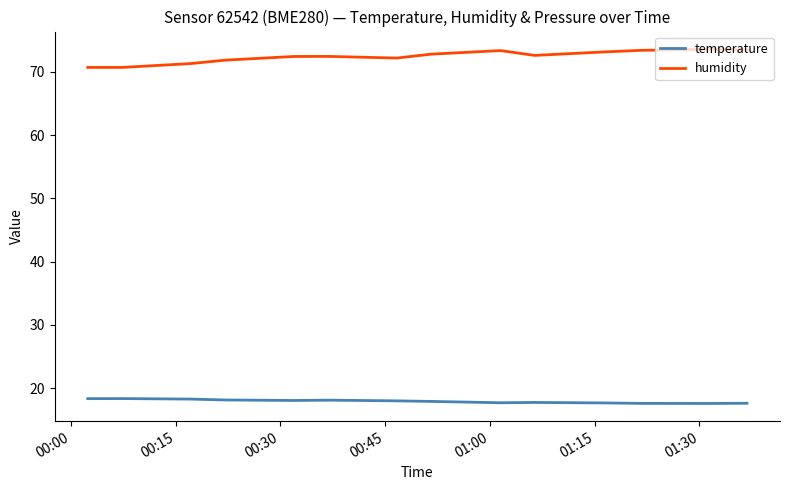

How many lines are shown in the chart?

2